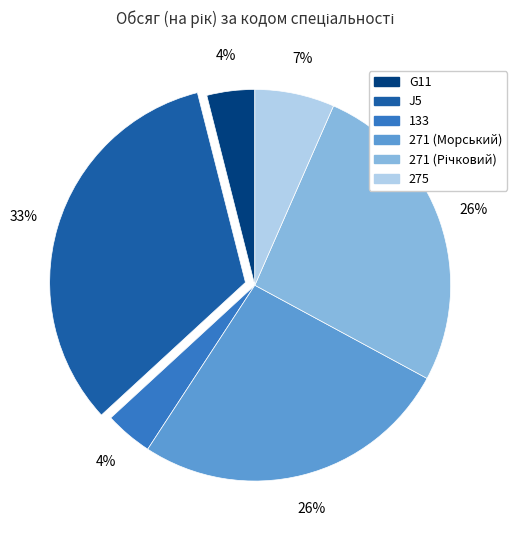

Is it true that 275 is 1% of the pie?

False